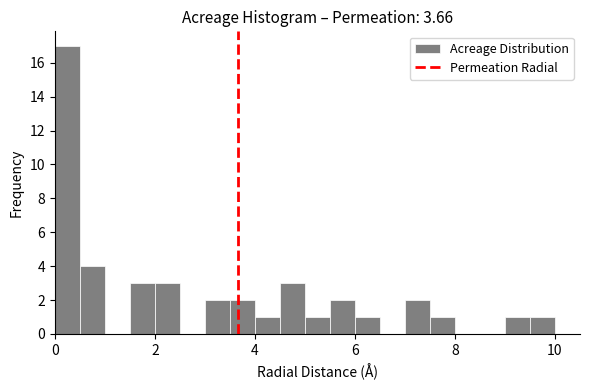

Around what value on the x-axis is the tallest bar? Give the approximate position of its centre, as read against the axis.

0.2